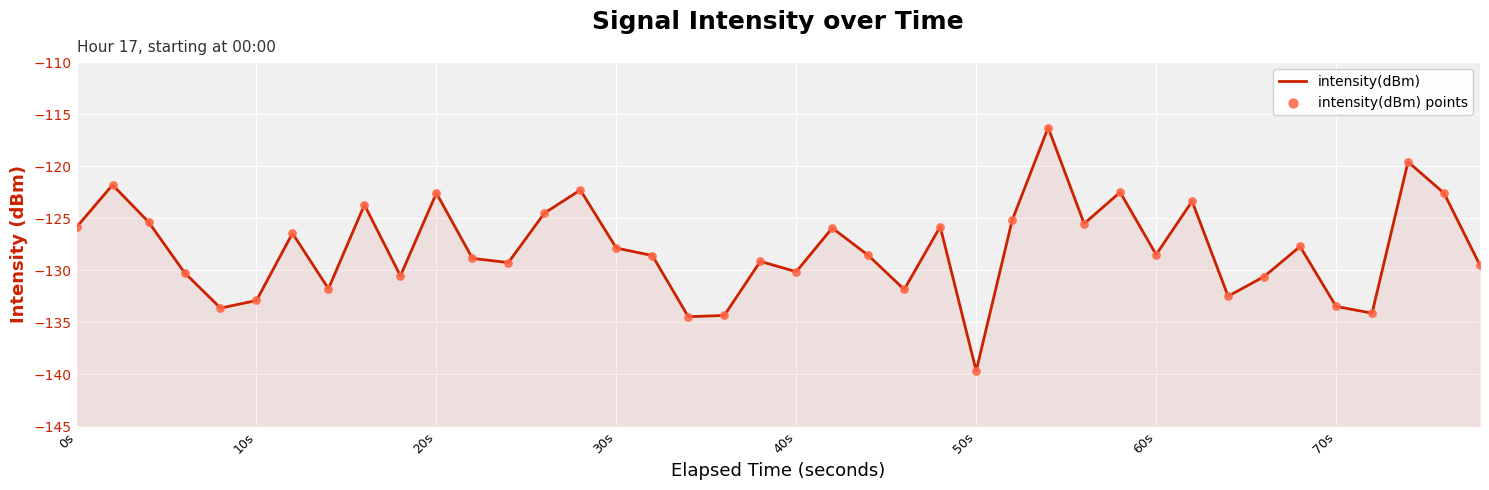

At how many categories does at least one series exceed -128?

19